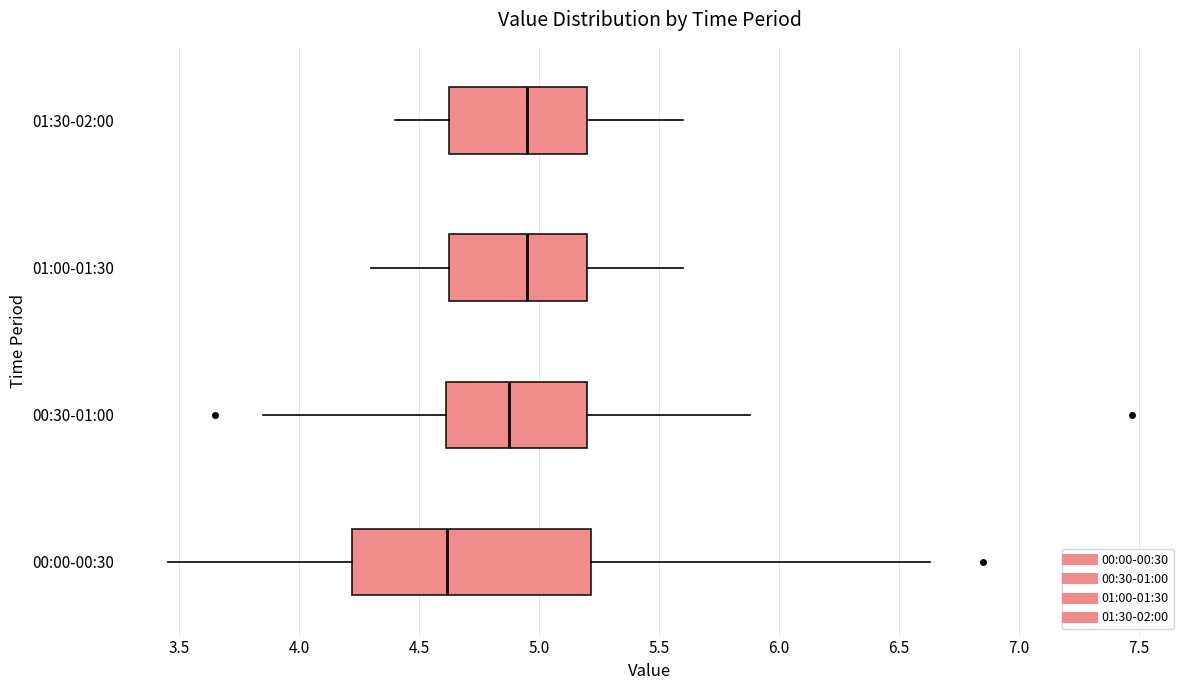

Which box is the widest, from its left edge to its right edge?

00:00-00:30